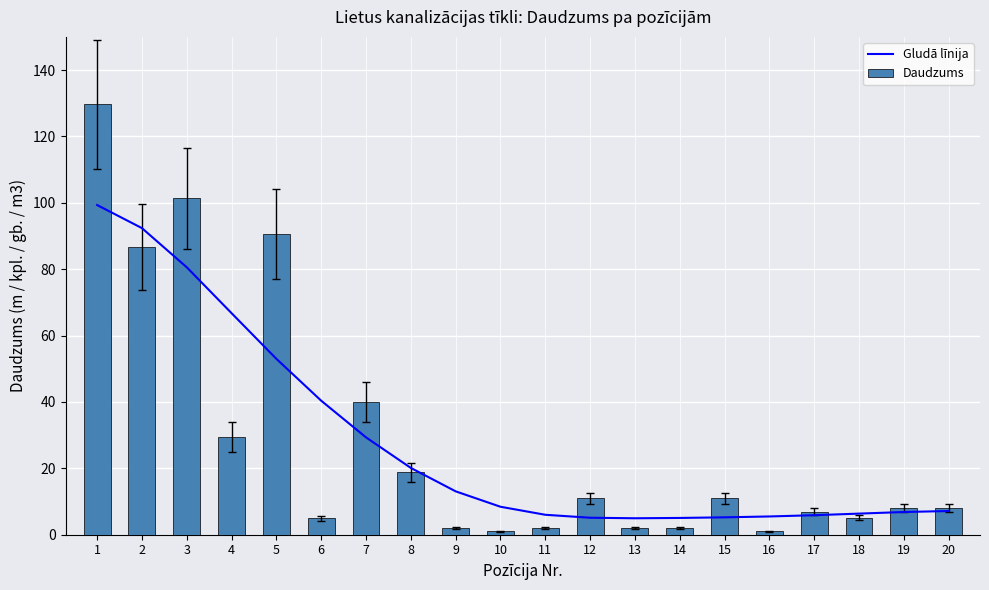

What is the total value across all series at 5?

143.5